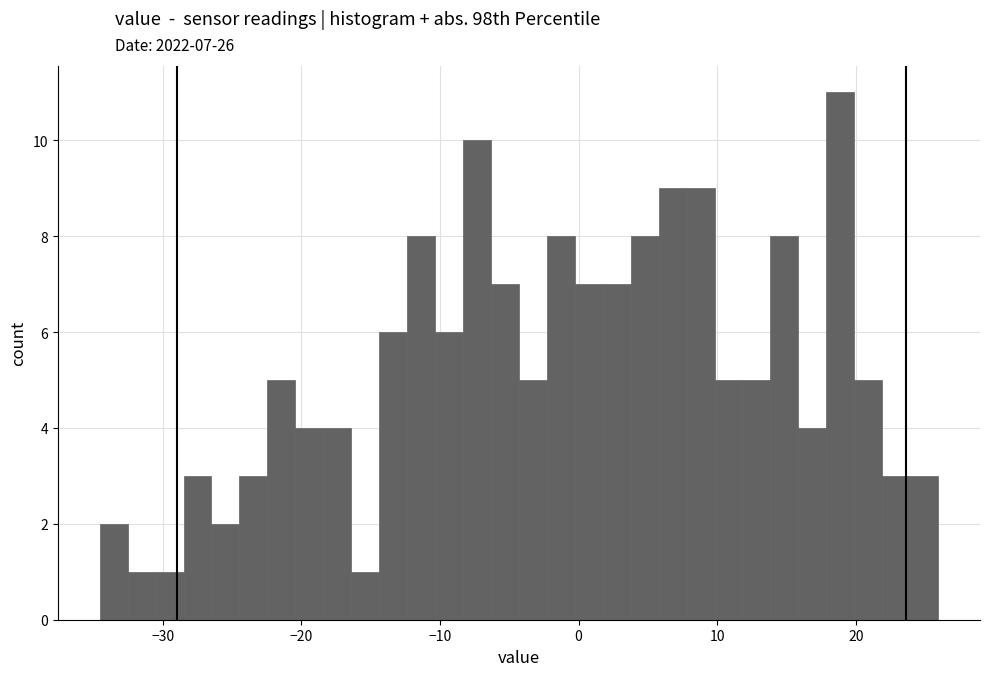

Read against the x-axis, roughly where is the centre of the tallest bar?

19